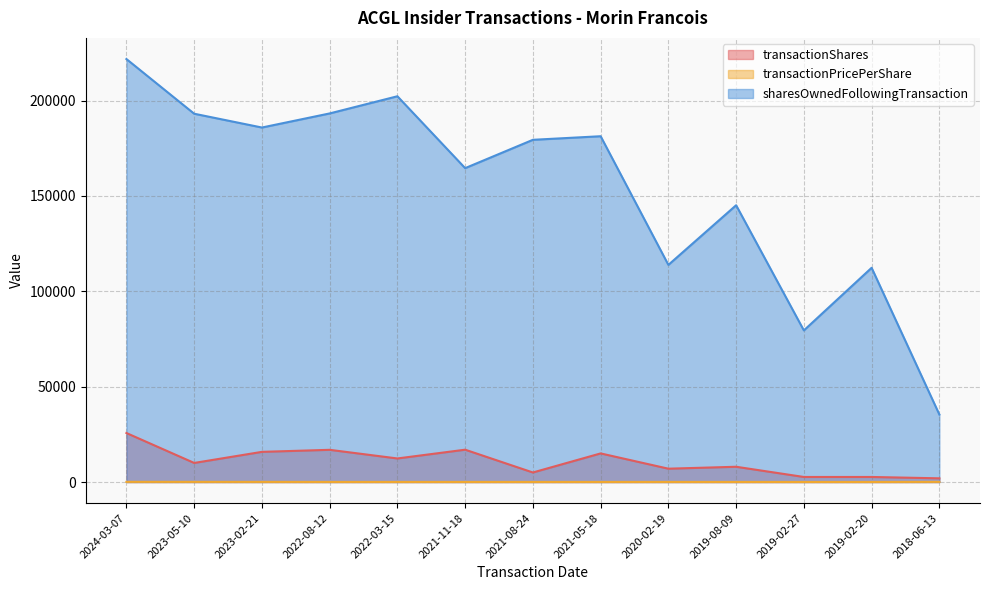

What is the spread (max minus min) of values at 2024-03-07?

221691.5